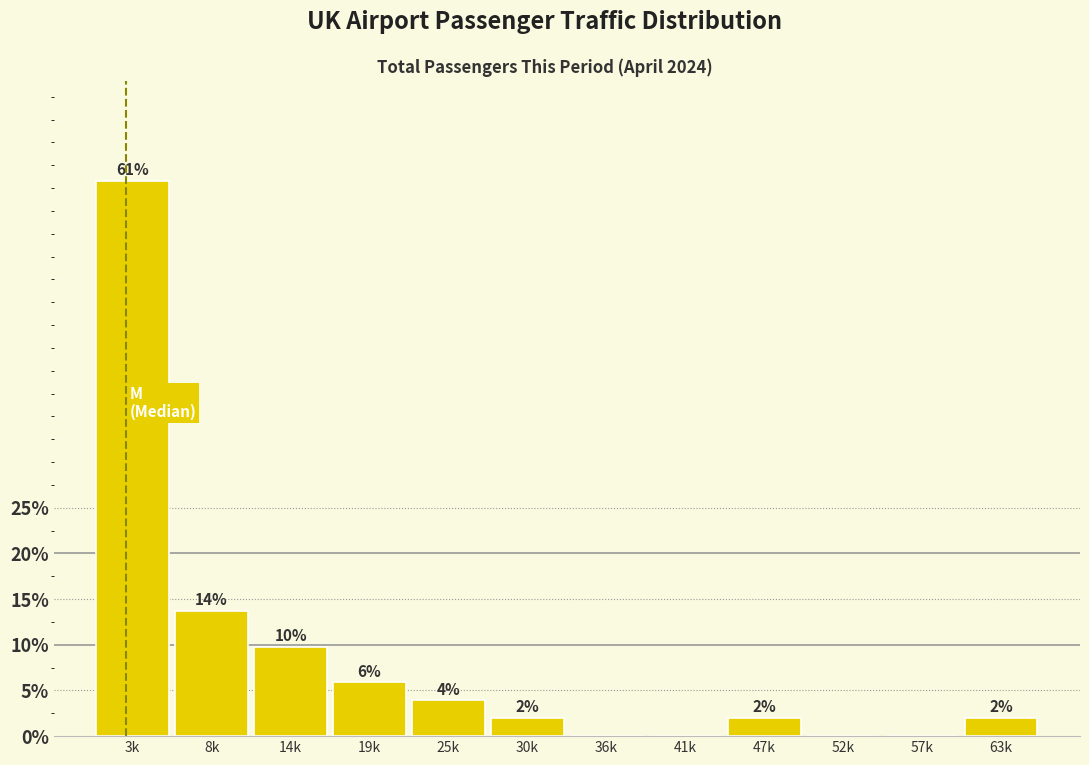

What is the maximum value shown in the chart?

60.8